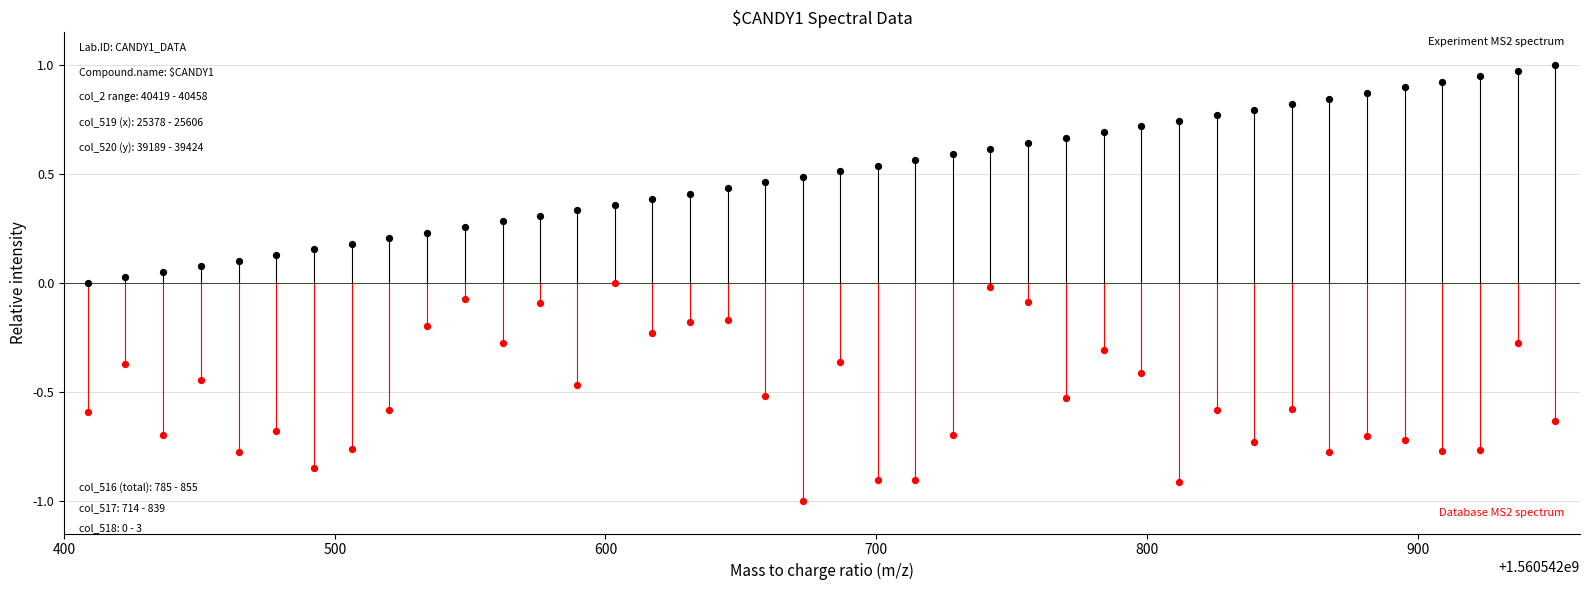

Across all data points, what is the range of Y values (max minus min)?

2.0